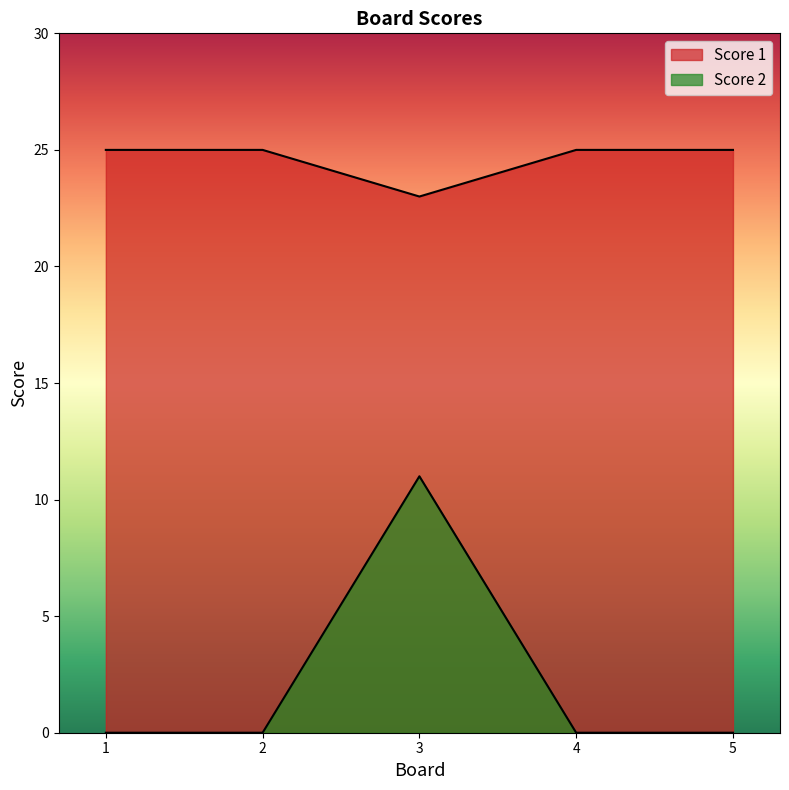

What is the value of the Score 1 point at the 5th from the left?

25